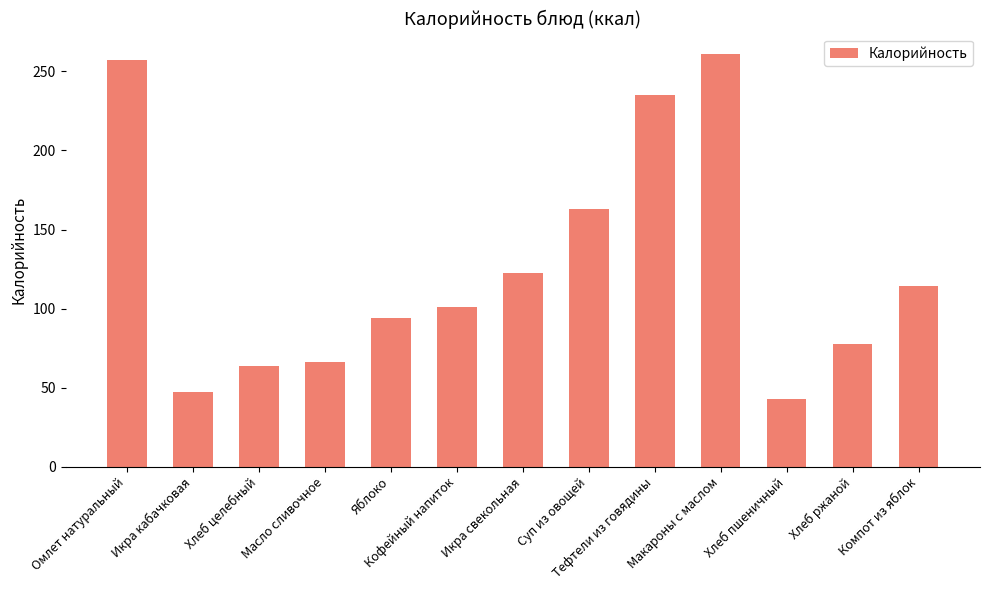

What position from the left is Макароны с маслом?

10